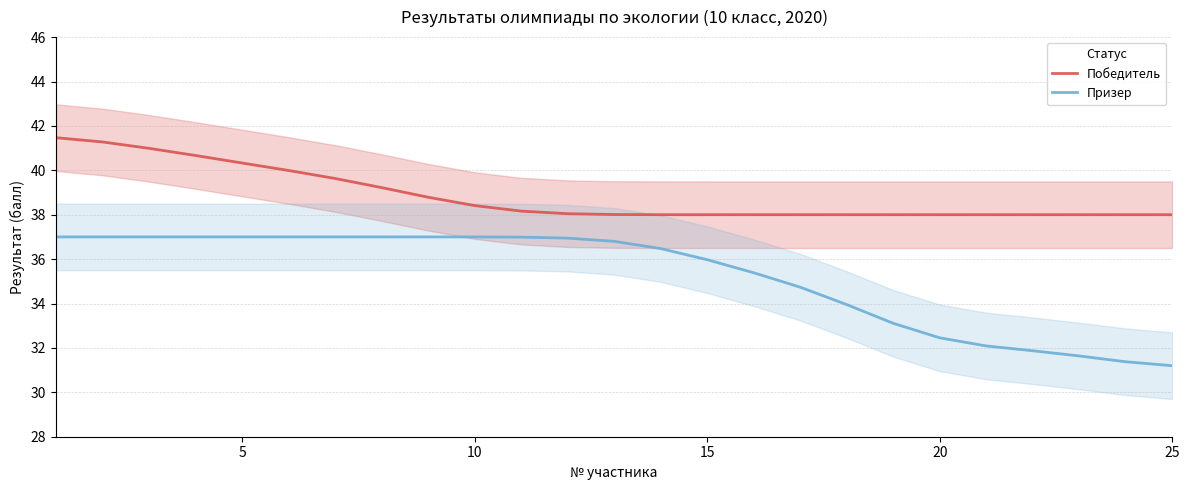

Rank the series by their average value, from highest to lowest.

Победитель, Призер